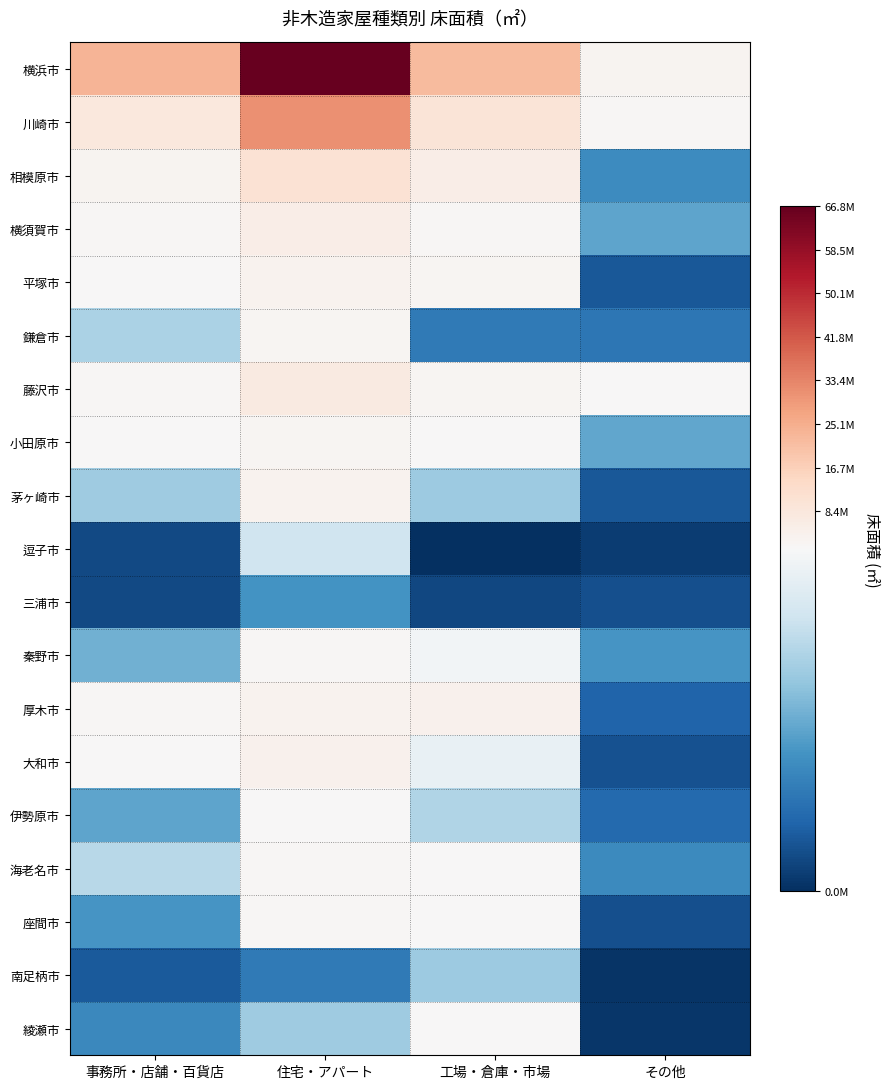

How many data points does each series have?

4